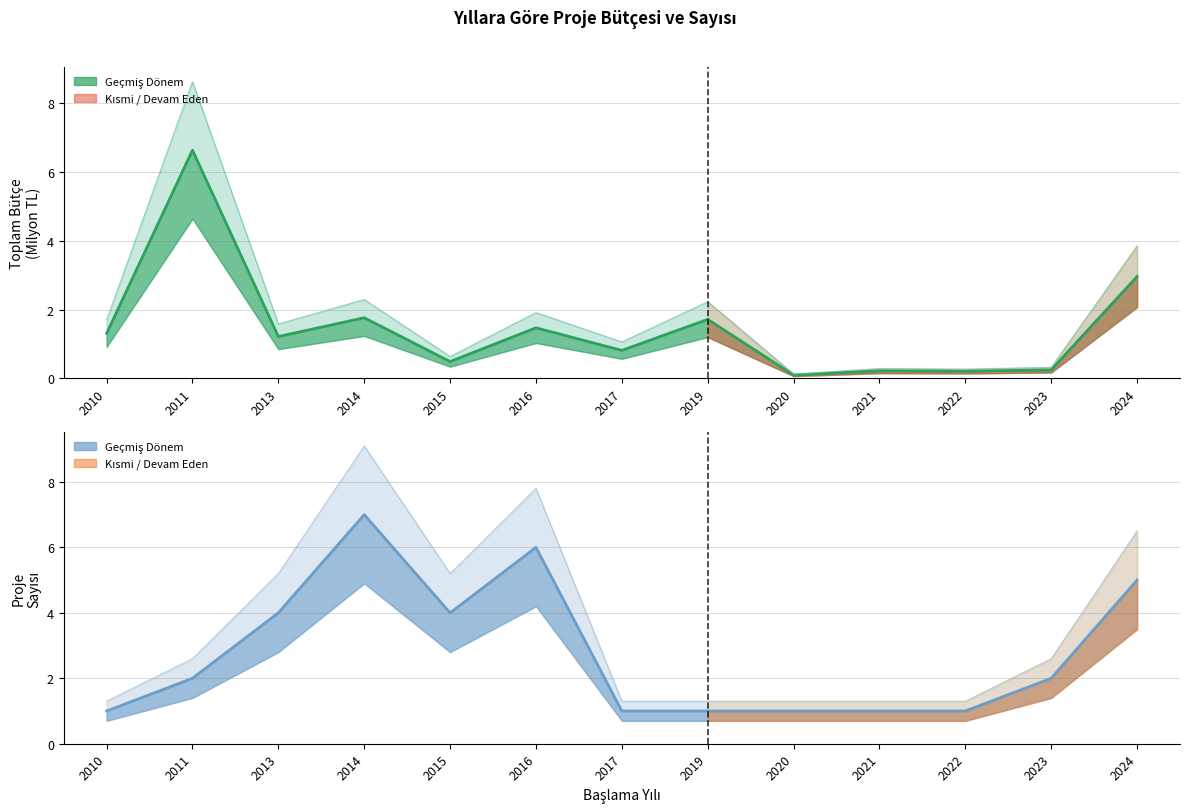

How many values in the Toplam Bütçe (Milyon TL) series are below 1?

6